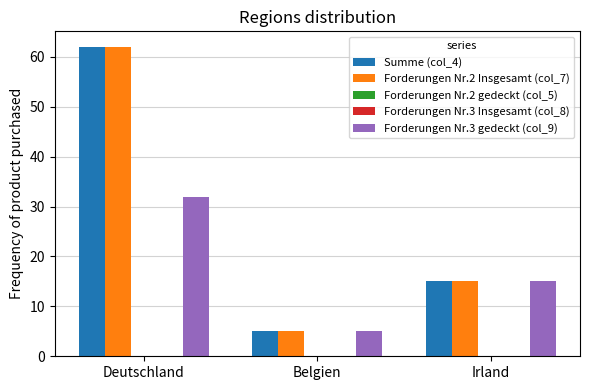

What is the value of the Forderungen Nr.2 Insgesamt (col_7) bar at the 2nd from the left?

5